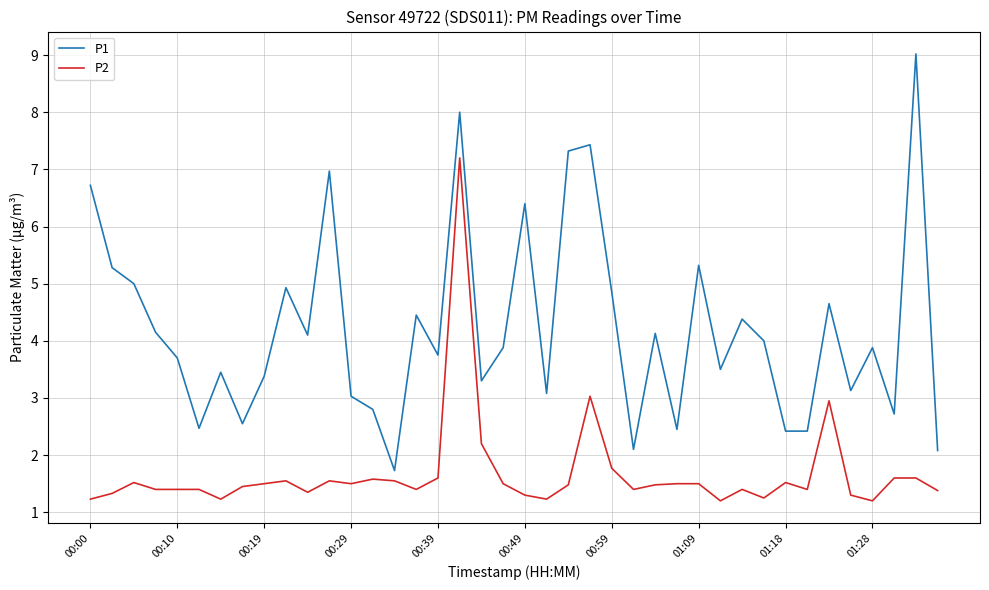

Which series has the largest total across all categories?

P1